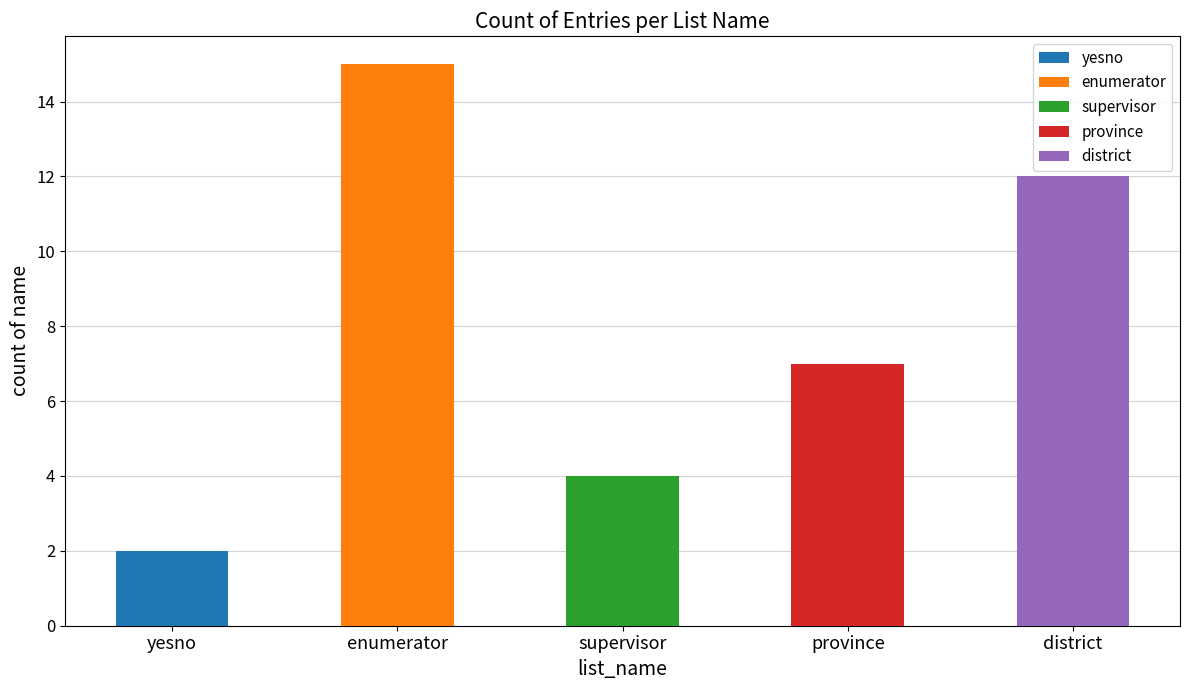

What is the value of the 1st bar from the left?

2